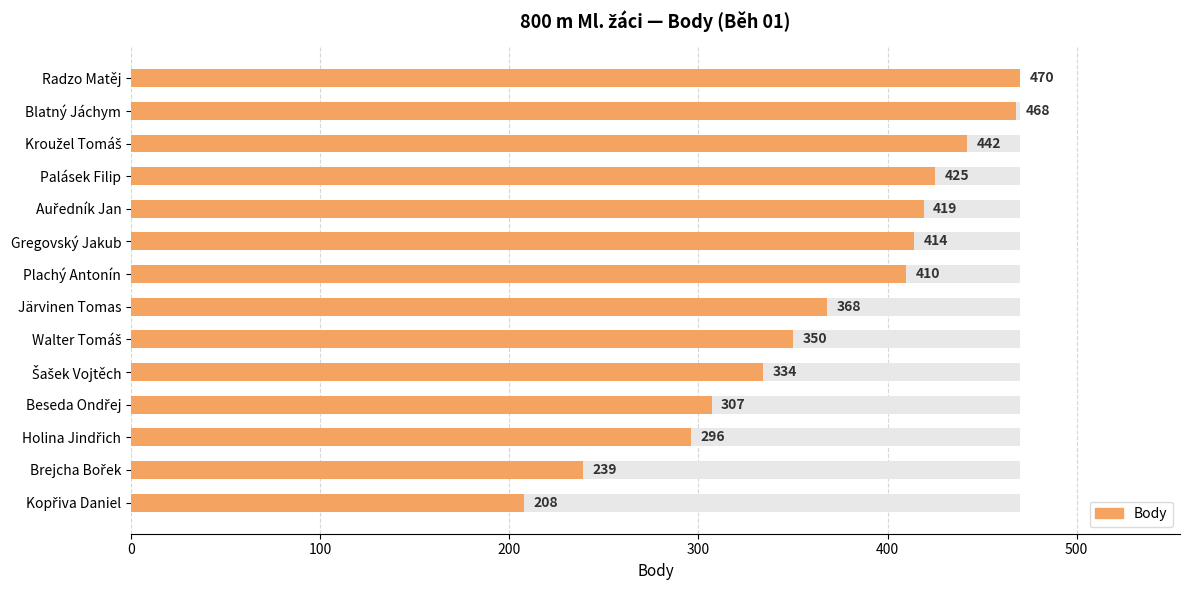

How many data points are above 410?

6